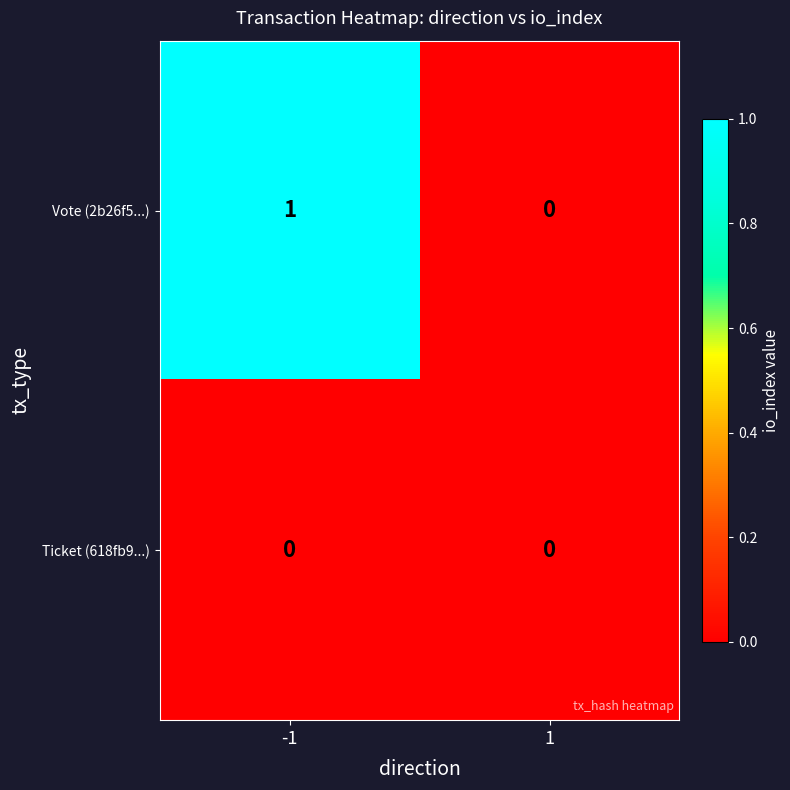

Which series has the largest range (max minus min)?

Vote (2b26f5...)